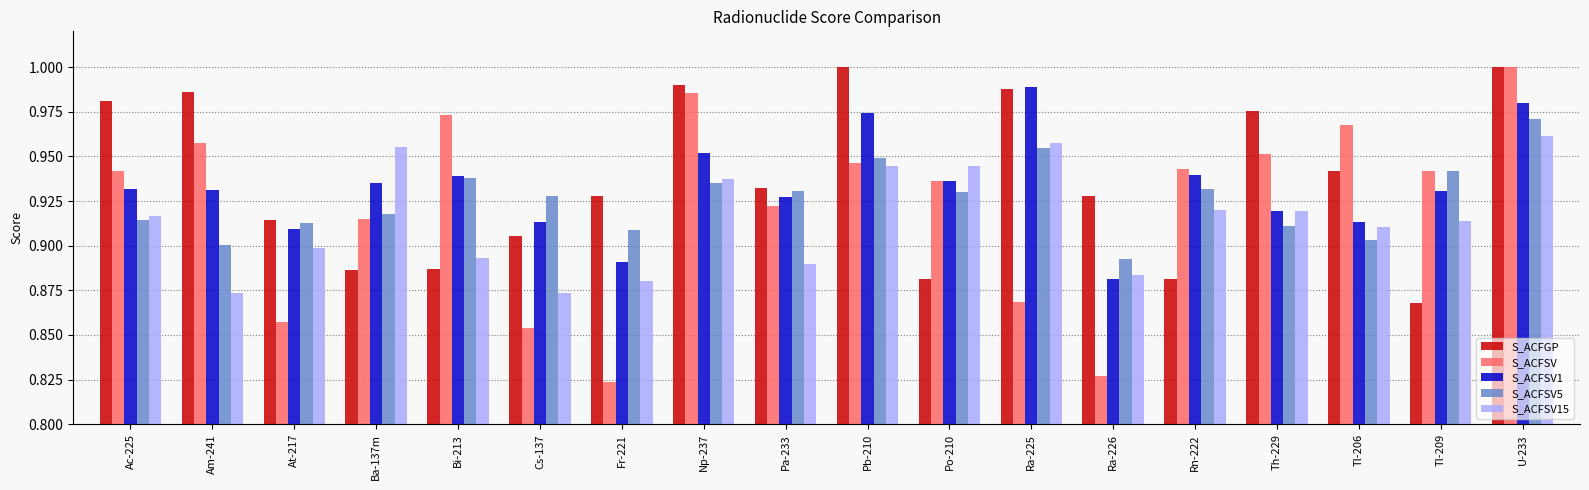

What is the sum of the S_ACFSV1 values at Bi-213 and Np-237?

1.9